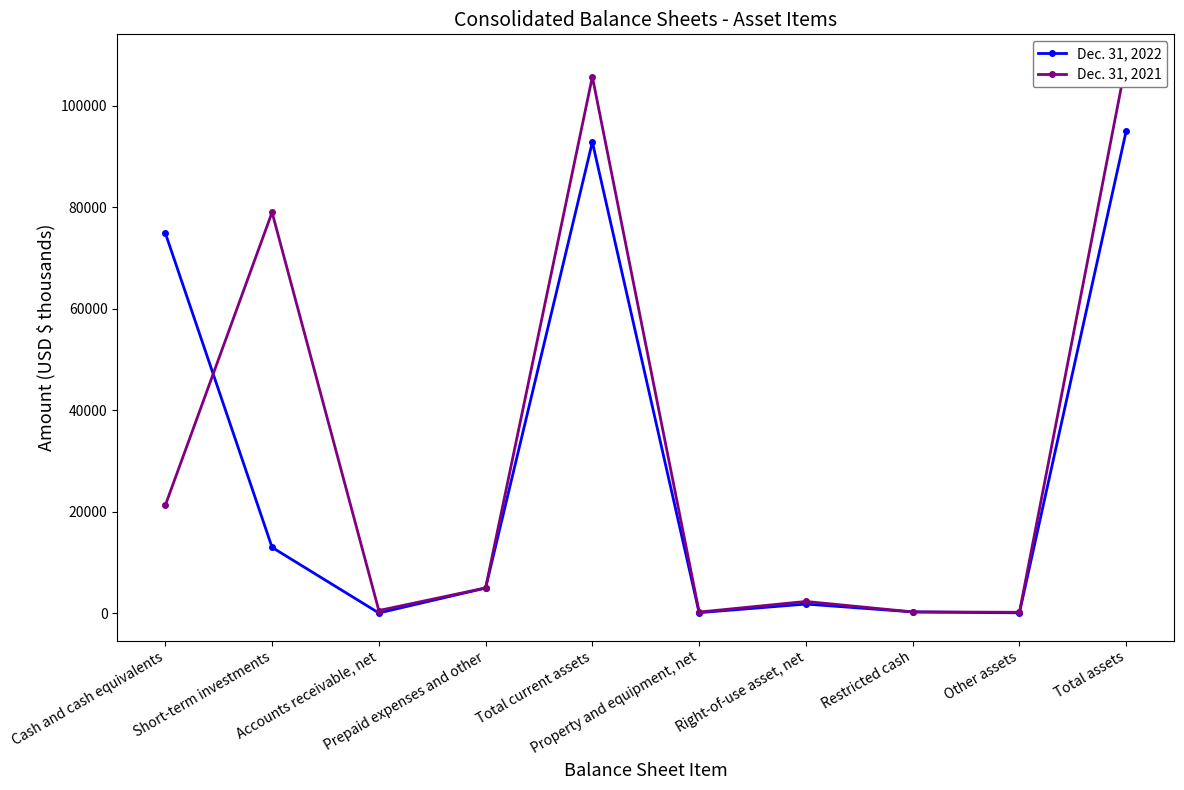

What is the highest value of the Dec. 31, 2021 series?

108662